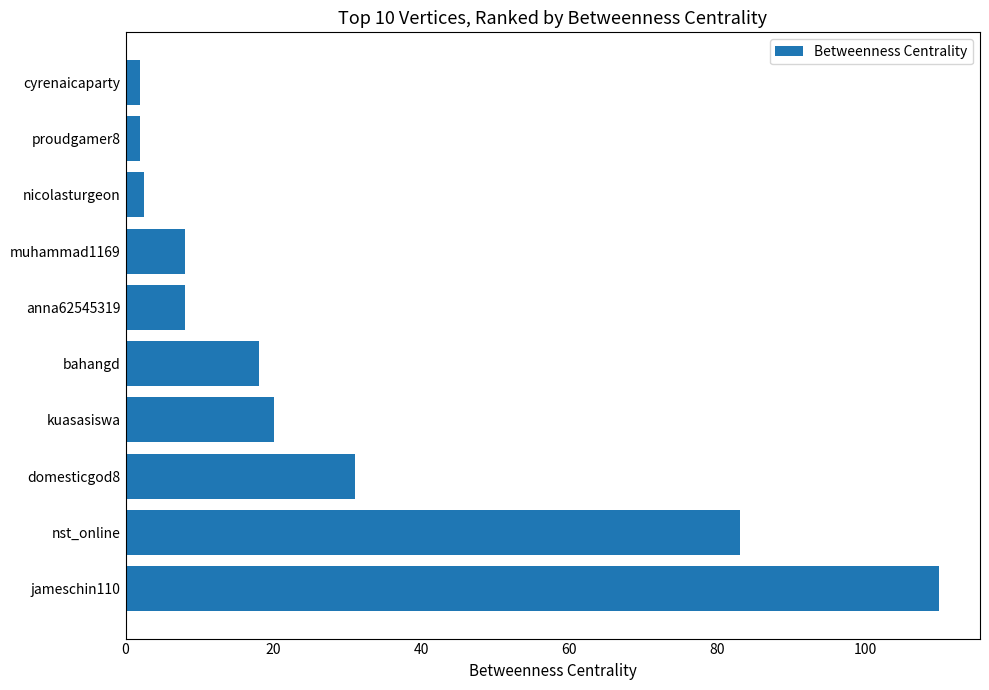

What is the change in value from nst_online to bahangd?

-65.0